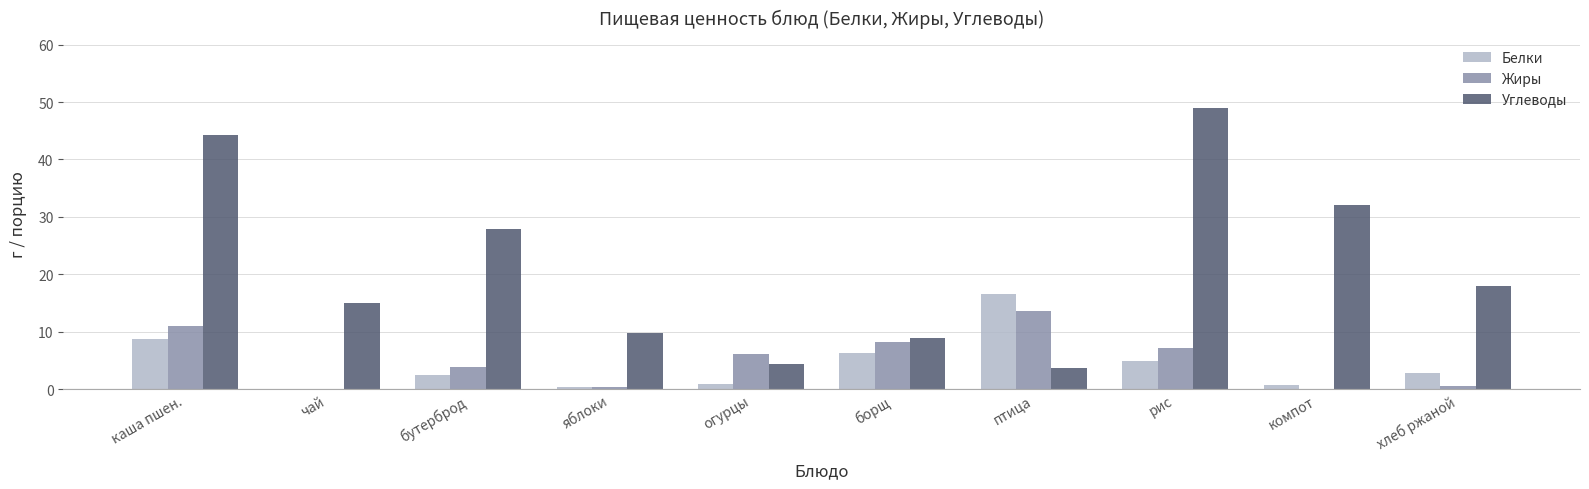

Which series has the largest total across all categories?

Углеводы